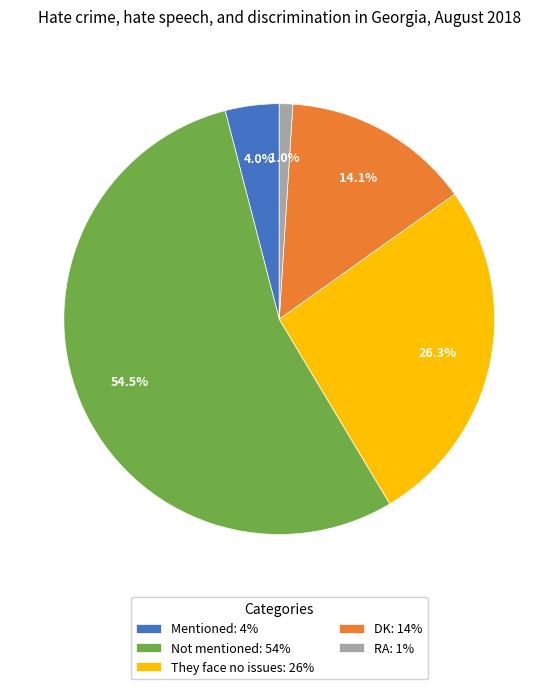

How many slices are in this pie chart?

5